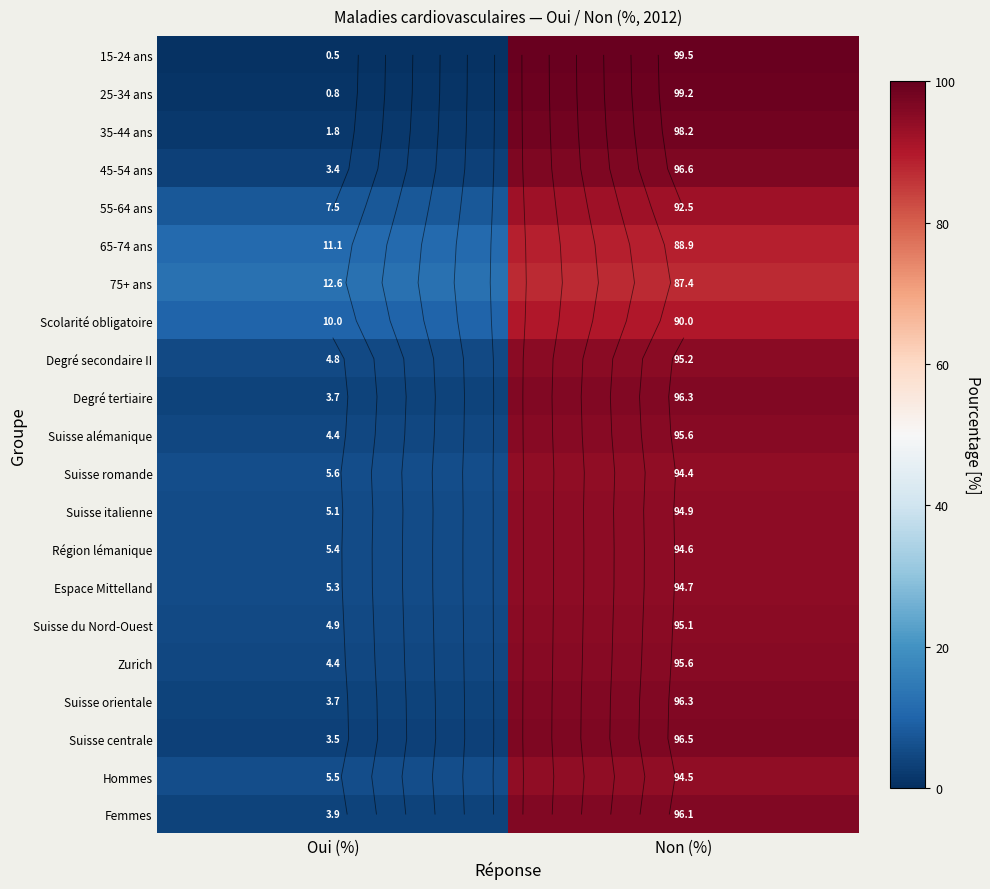

What is the sum of the Suisse italienne values at Non (%) and Oui (%)?

100.0